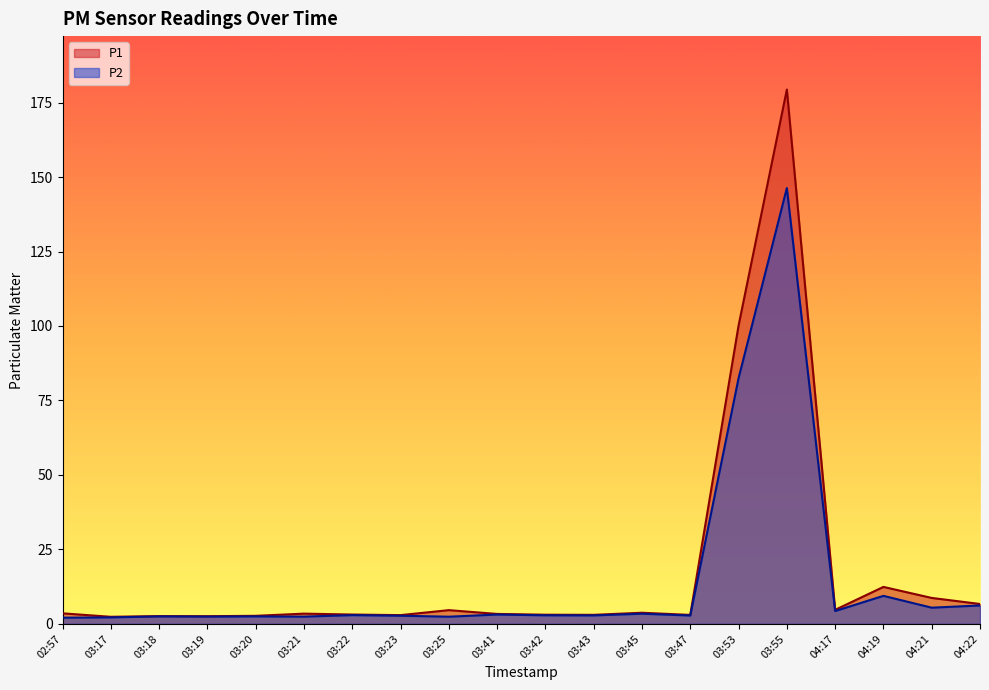

True or false: P2 has a value of 5.3 at 03:41.

False